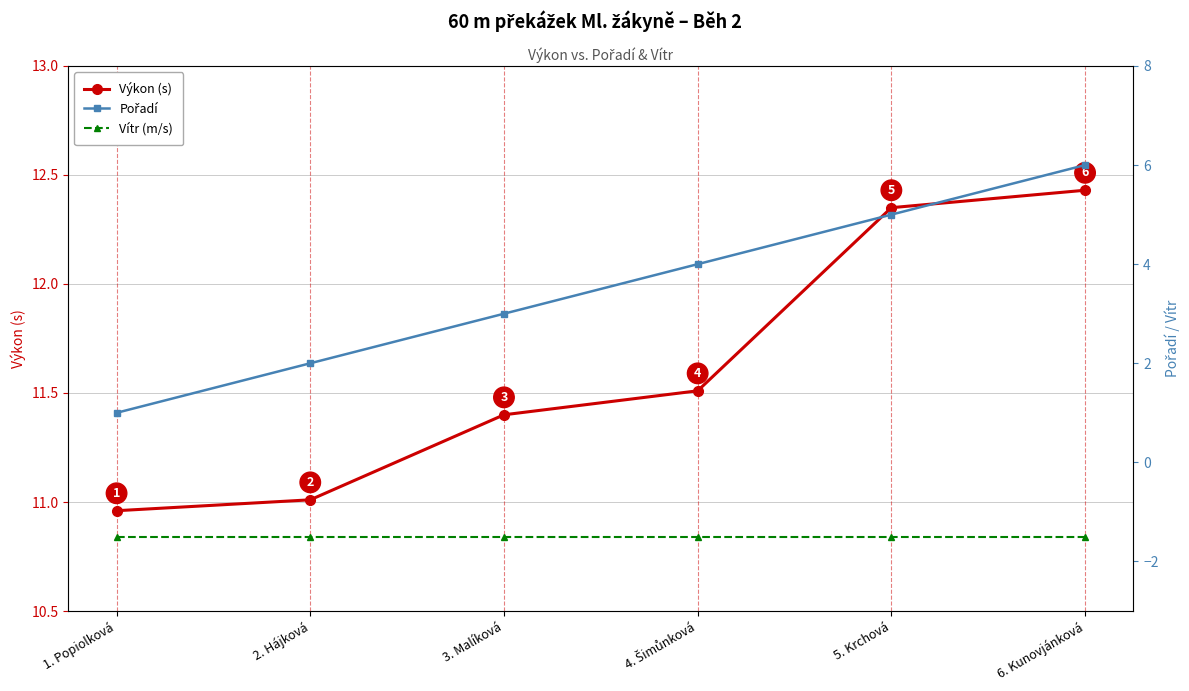

What is the approximate value of Vítr (m/s) at 4. Šimůnková?

-1.5